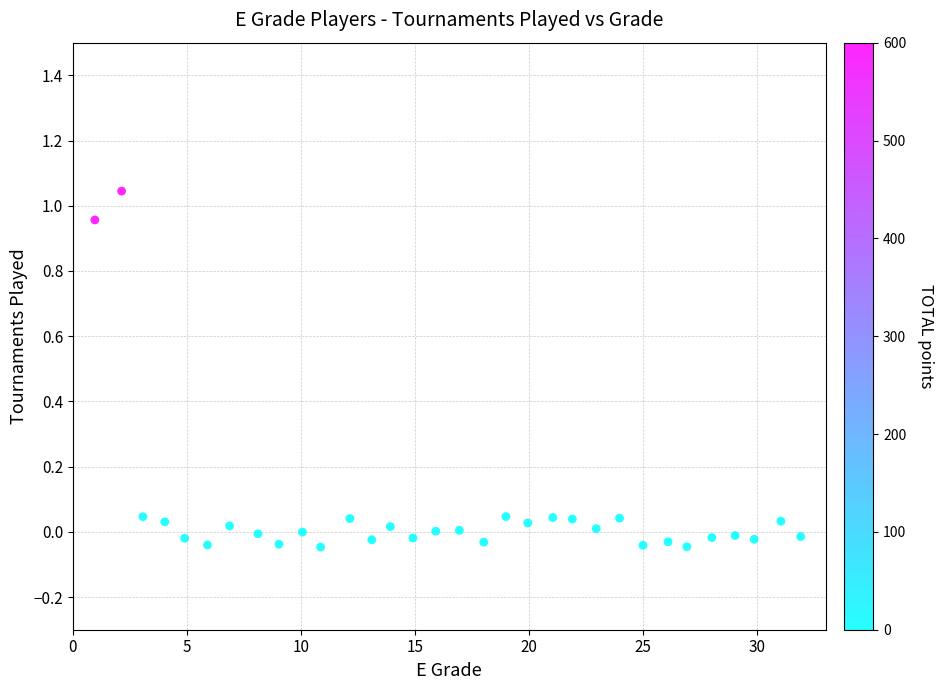

What is the range of X values (max minus min)?

30.9